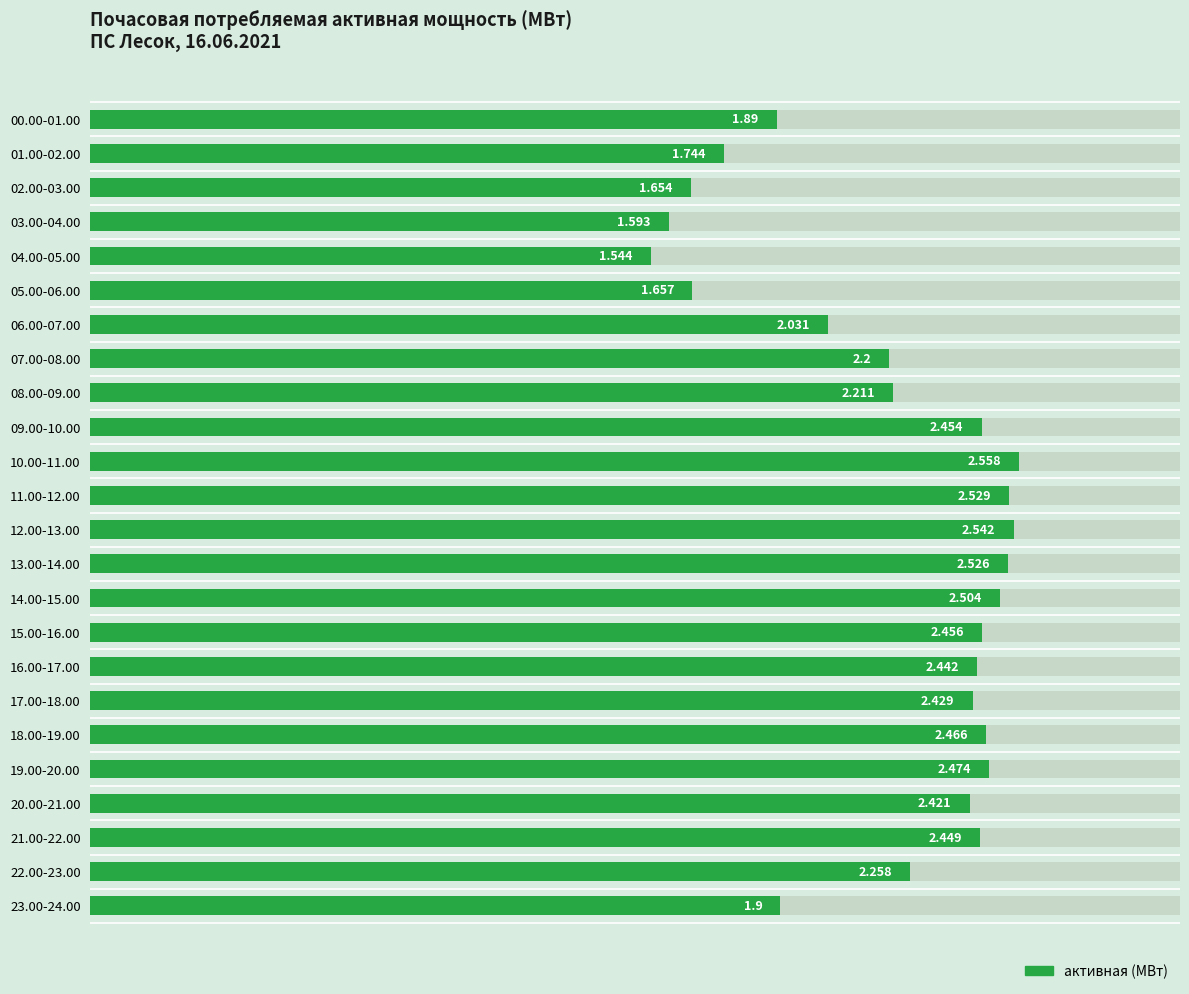

Reading right to left, extract all data points from this chart.

1.9	2.3	2.4	2.4	2.5	2.5	2.4	2.4	2.5	2.5	2.5	2.5	2.5	2.6	2.5	2.2	2.2	2.0	1.7	1.5	1.6	1.7	1.7	1.9